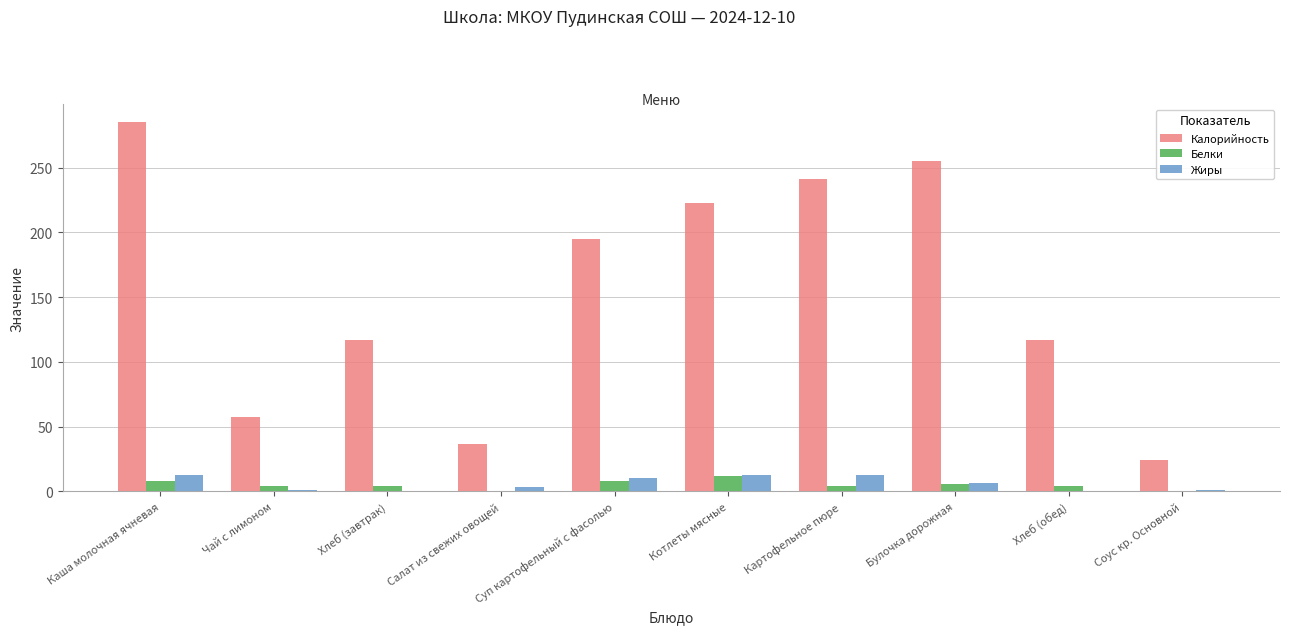

Read the Жиры value at Суп картофельный с фасолью.

10.2